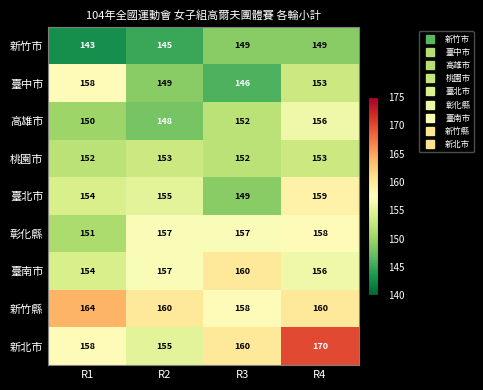

Which series has the largest total across all categories?

新北市